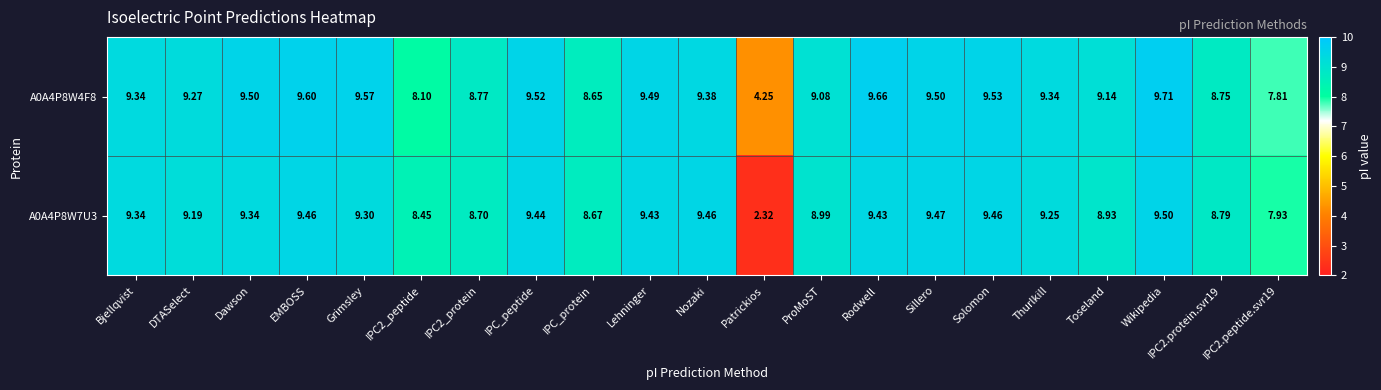

Where is A0A4P8W7U3 nearest to the value 5?

Patrickios